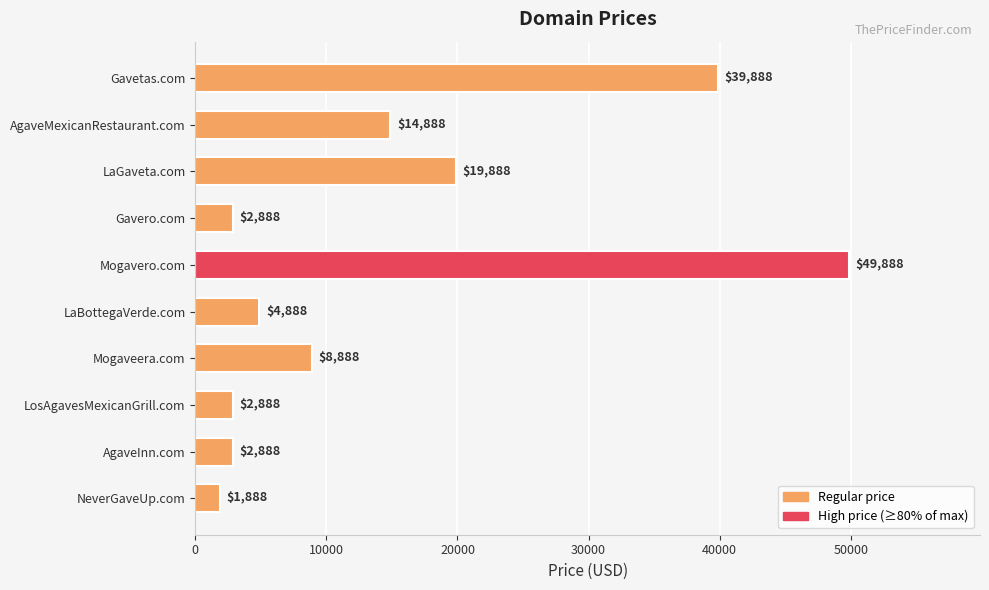

What is the sum of all values?

148880